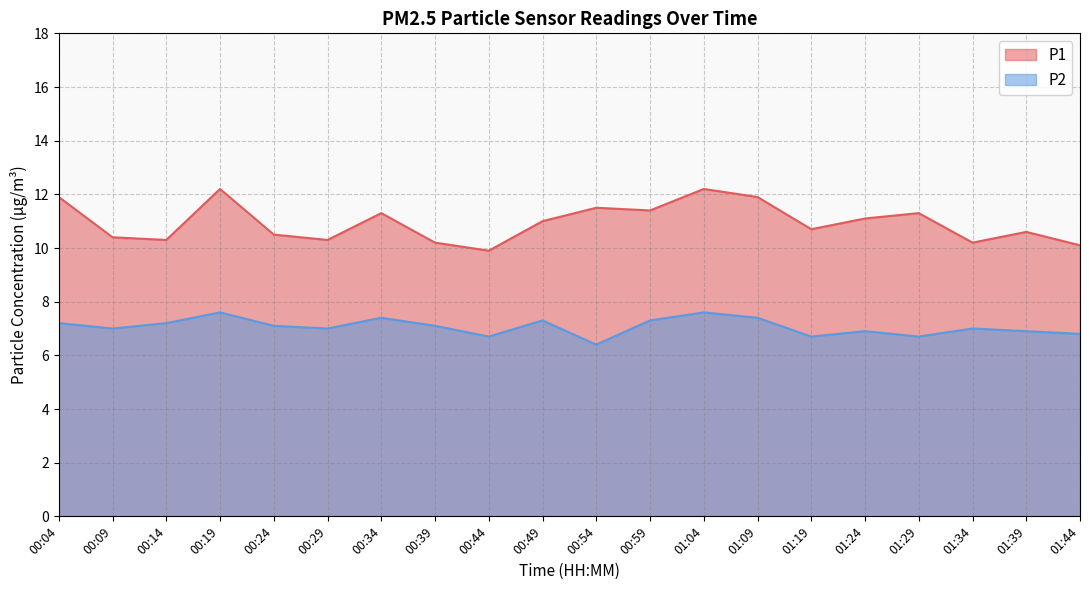

The P2 series shows 3.3 at 00:39. True or false?

False